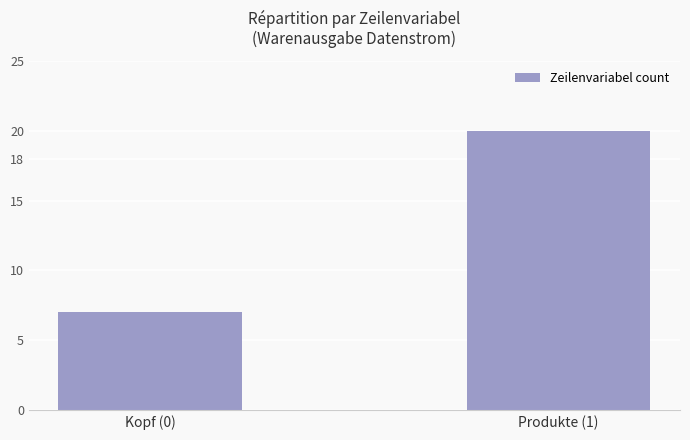

What is the sum of the values at Produkte (1) and Kopf (0)?

27